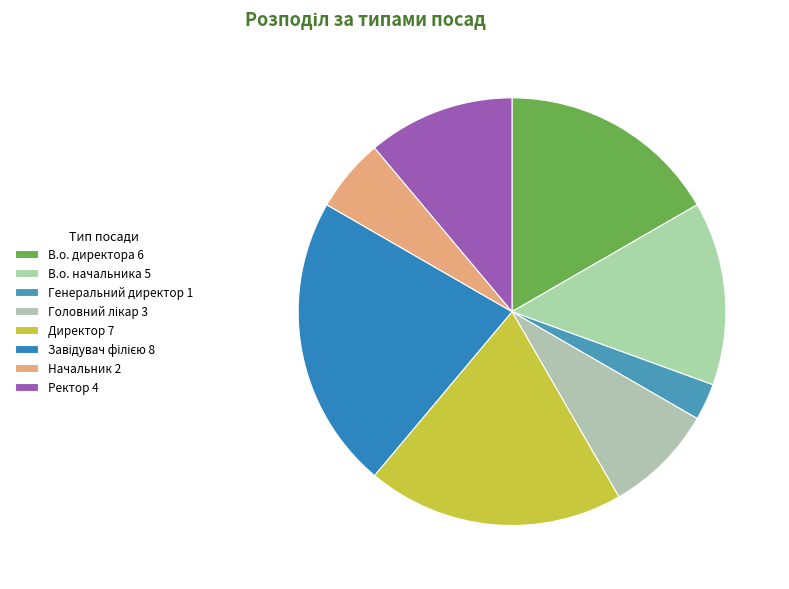

How many segments does this pie chart have?

8